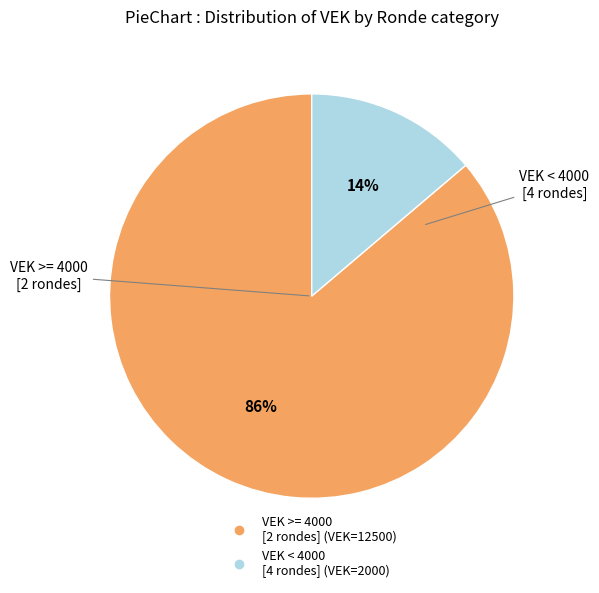

How many segments does this pie chart have?

2